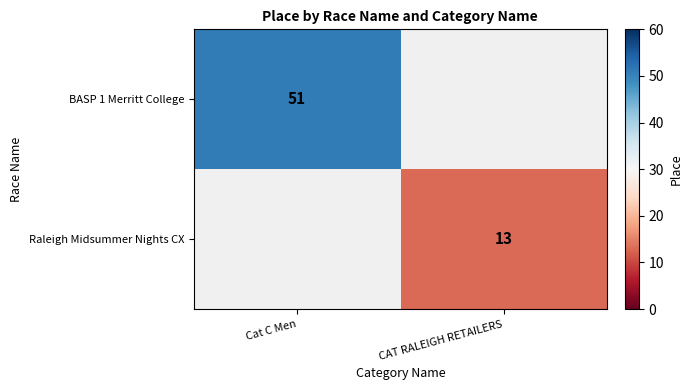

Is the value of Raleigh Midsummer Nights CX at CAT RALEIGH RETAILERS greater than the value of BASP 1 Merritt College at Cat C Men?

No